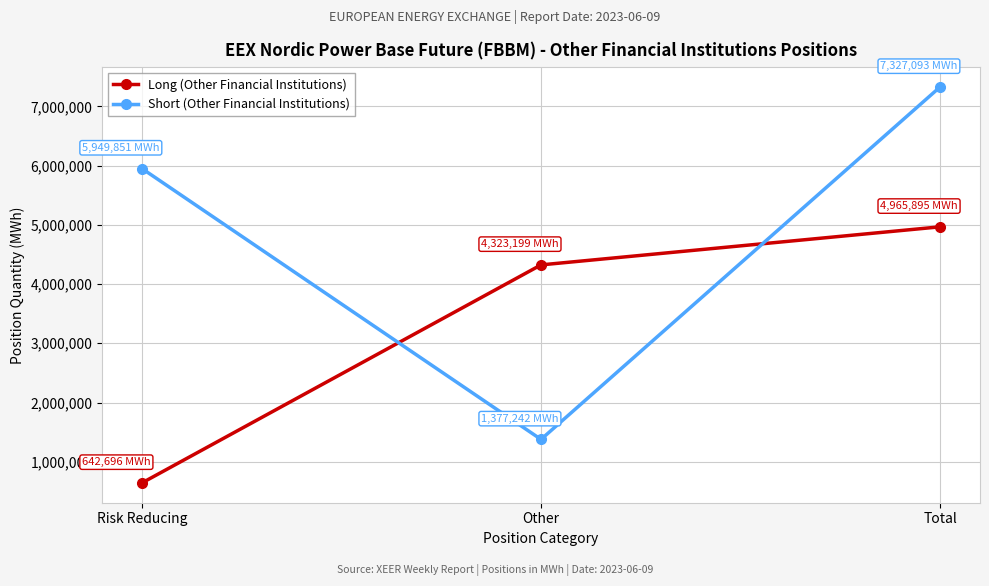

Read the Short (Other Financial Institutions) value at Other, to the nearest 100.

1377200